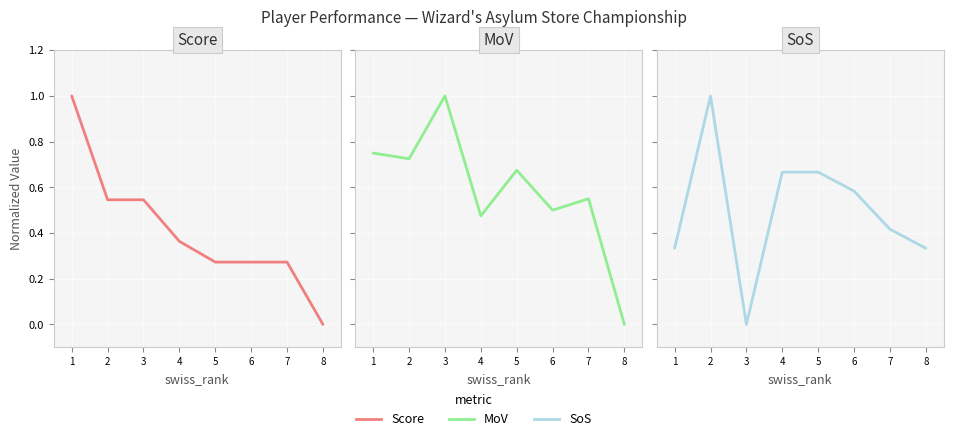

Reading left to right, extract all data points from this chart.

Score: 1.0	0.5	0.5	0.4	0.3	0.3	0.3	0.0
MoV: 0.8	0.7	1.0	0.5	0.7	0.5	0.6	0.0
SoS: 0.3	1.0	0.0	0.7	0.7	0.6	0.4	0.3